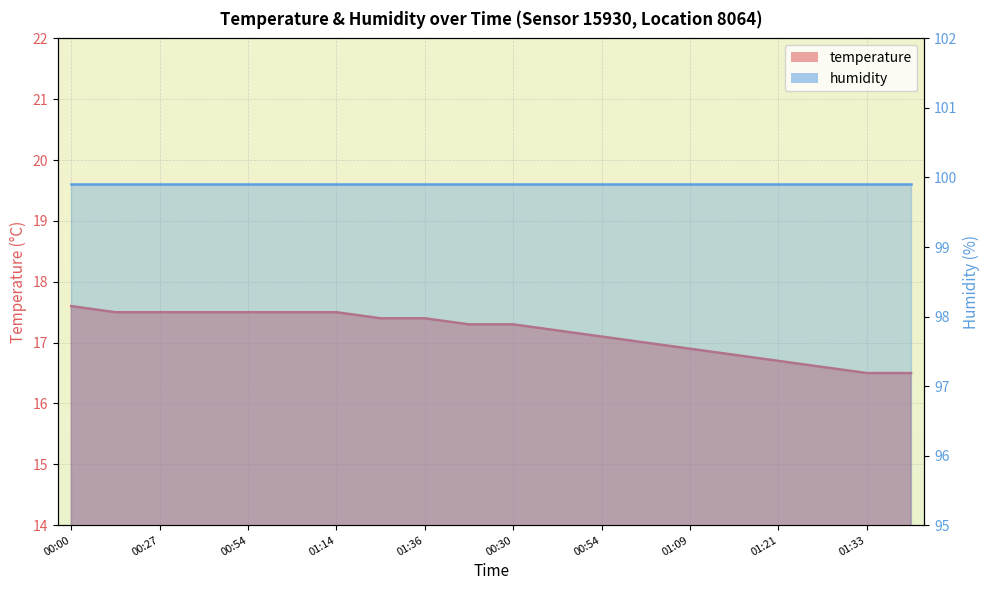

The chart shows a value of 17.6 at 00:00. True or false?

True